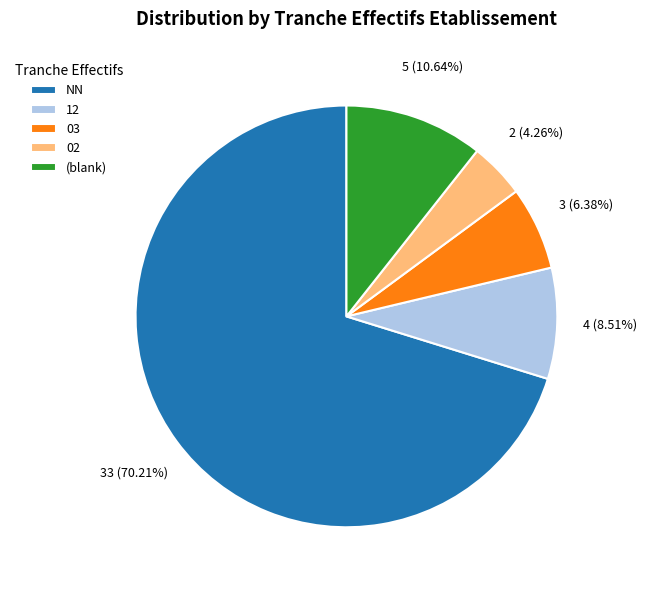

How many segments does this pie chart have?

5